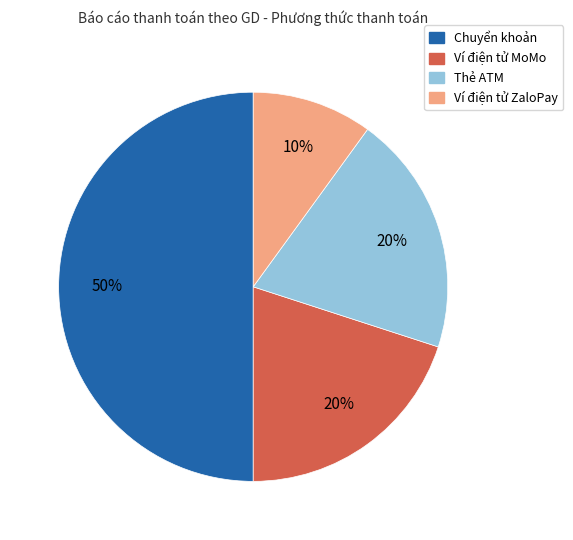

Does Ví điện tử ZaloPay represent more than half of the total?

No